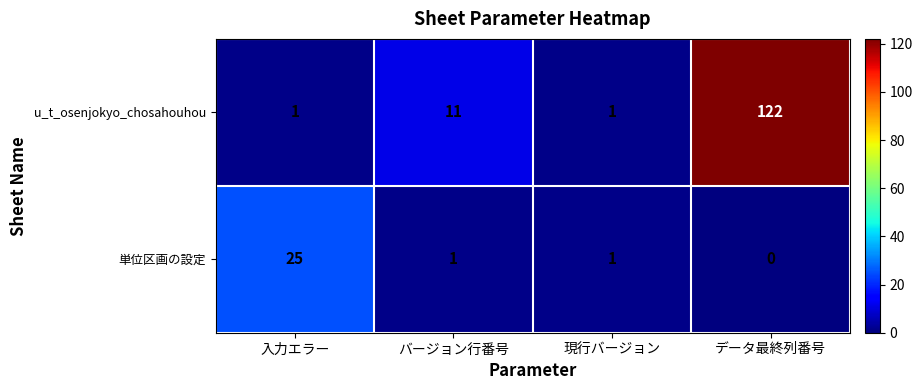

Which series has the widest spread of values?

u_t_osenjokyo_chosahouhou